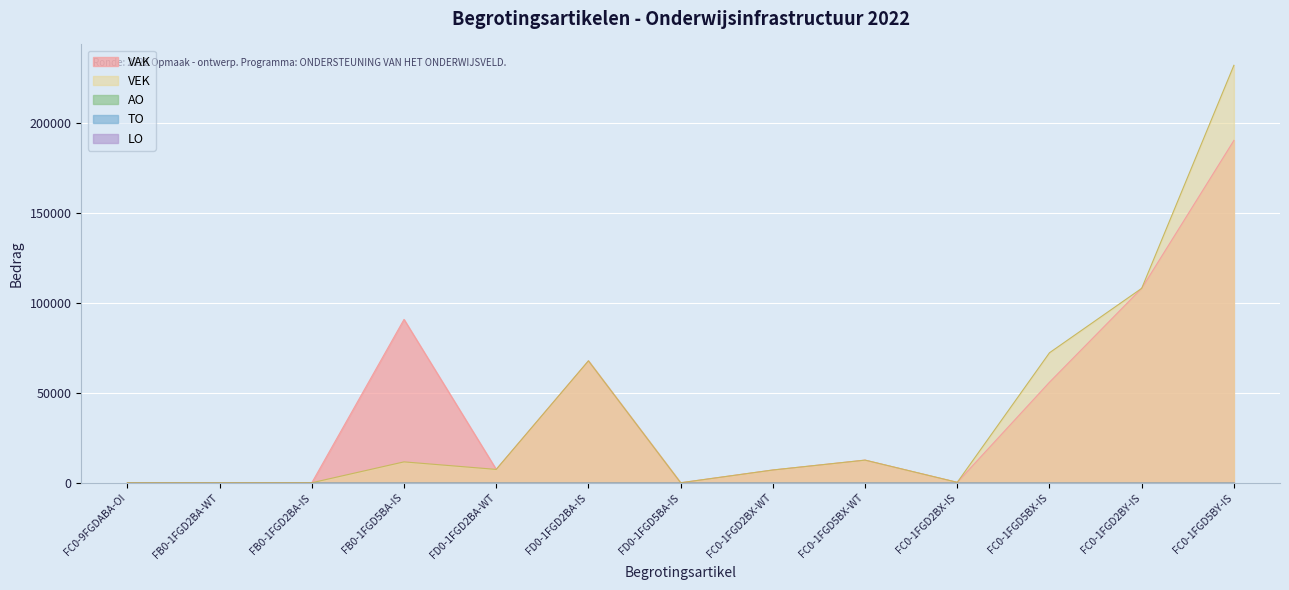

How many positive values does the VAK series have?

9